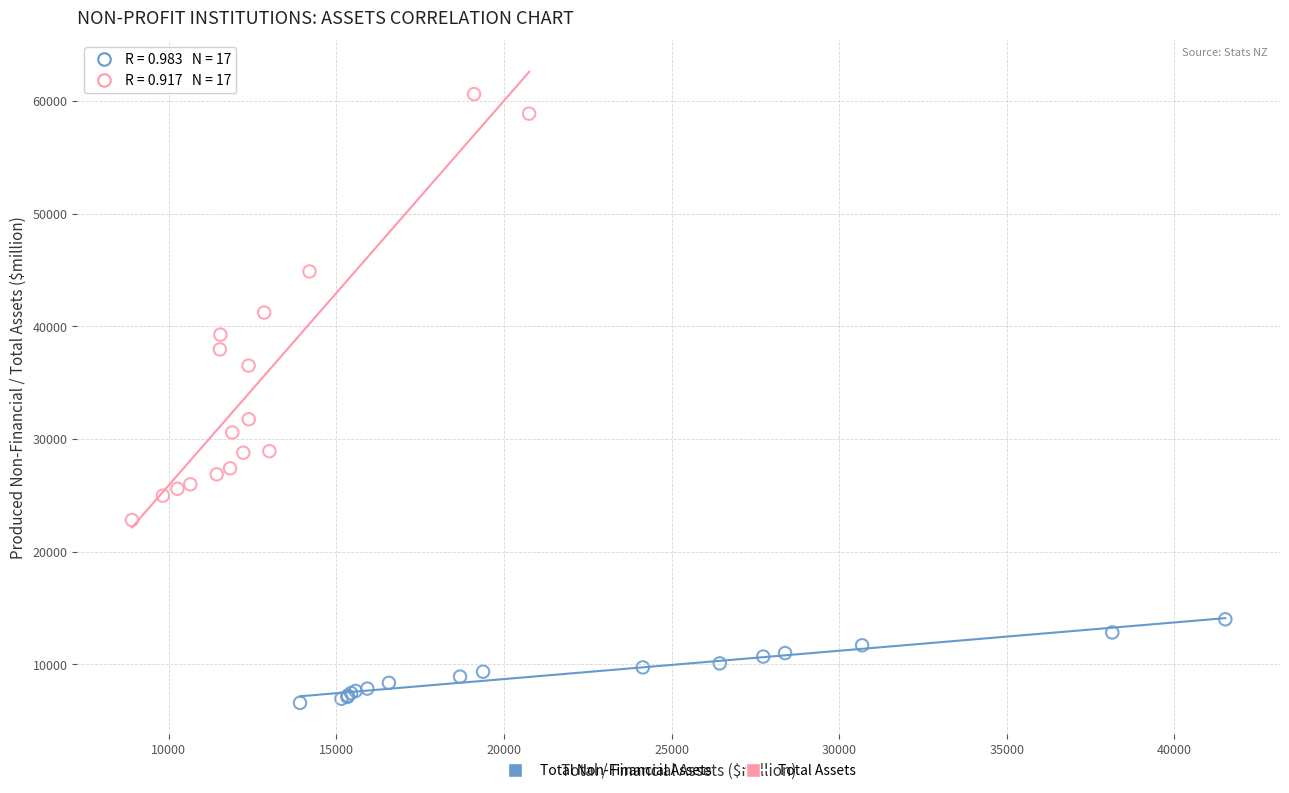

Which series contains the highest Y value?

Total Assets